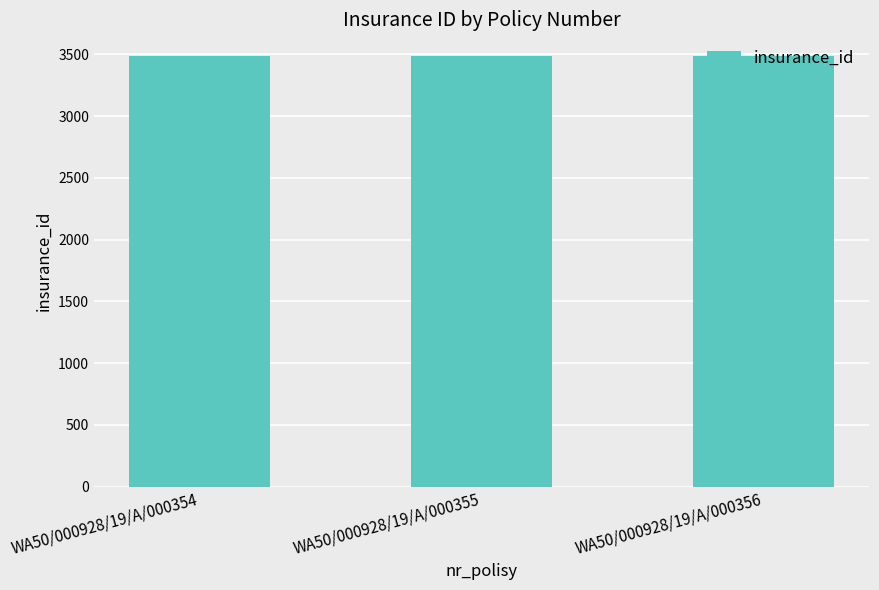

Approximately how many times larger is the value at WA50/000928/19/A/000355 compared to WA50/000928/19/A/000354?

1.0